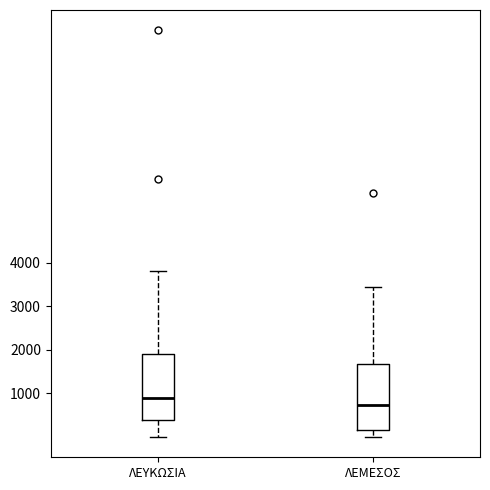

Where does the upper whisker of the box for ΛΕΥΚΩΣΙΑ end on the y-axis? The values are not printed on the chart, so give them approximately, as read against the axis.

3800